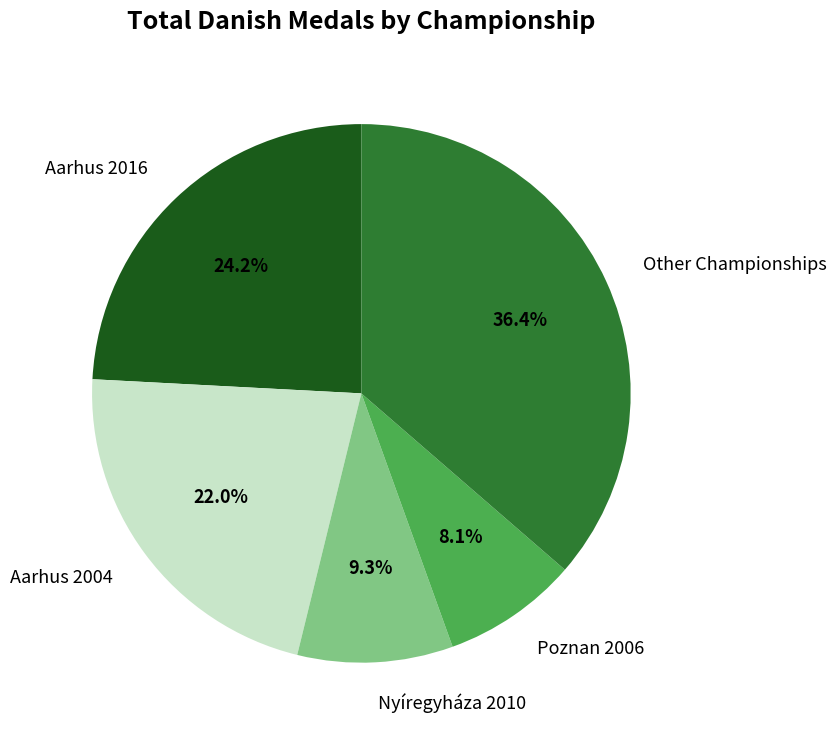

Approximately how many times larger is the value at Other Championships compared to Aarhus 2004?

1.7